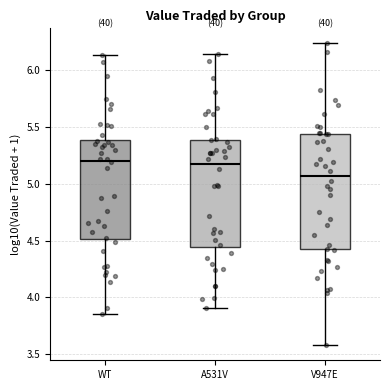

Which box is the tallest, from its lower edge to its upper edge?

V947E